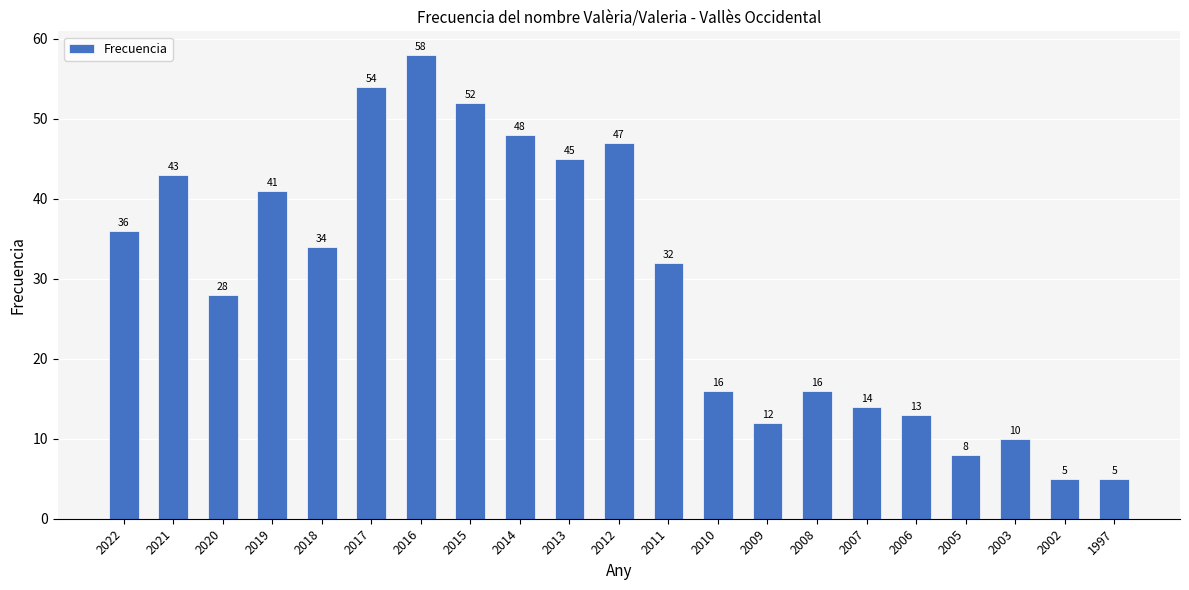

Is it true that the value at 2013 is 45?

True